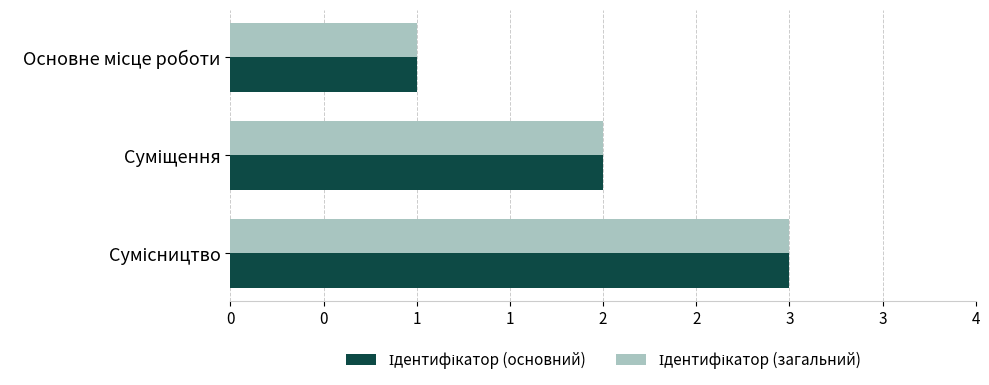

What is the lowest value of the Ідентифікатор (основний) series?

1